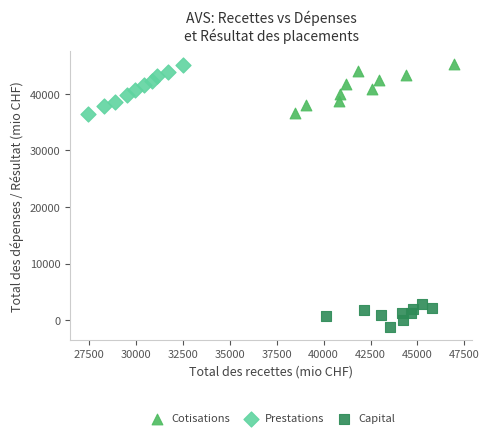

What are all the series names shown in the legend?

Cotisations, Prestations, Capital